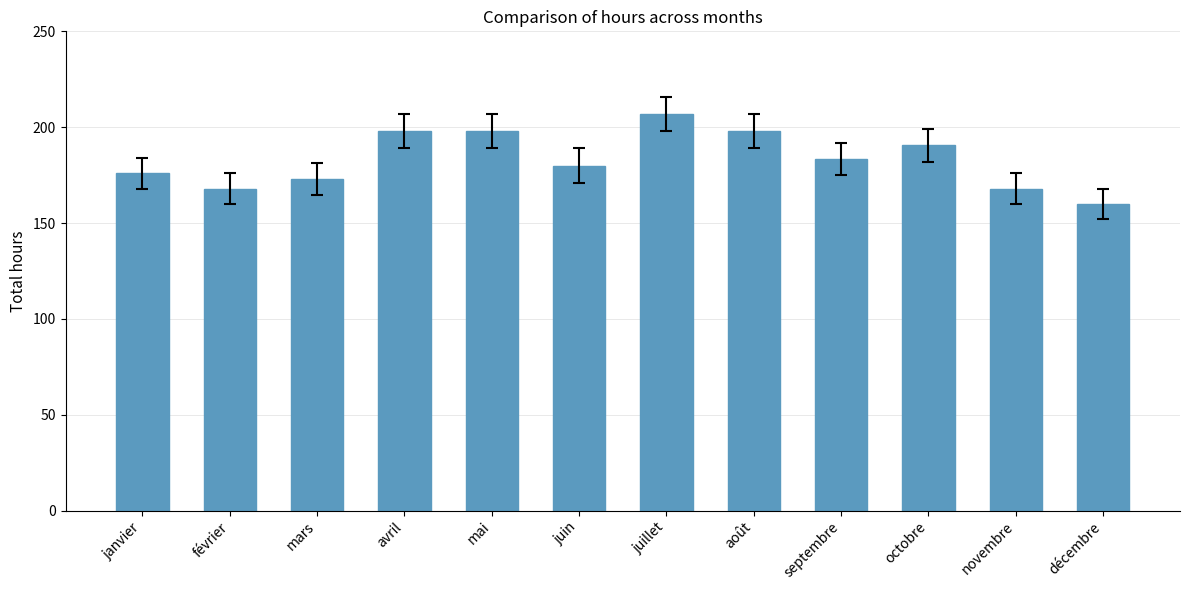

How many values exceed 183?

6